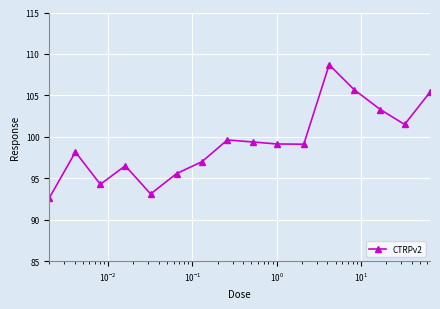

True or false: the data has more than 0 interior local peaks.

True